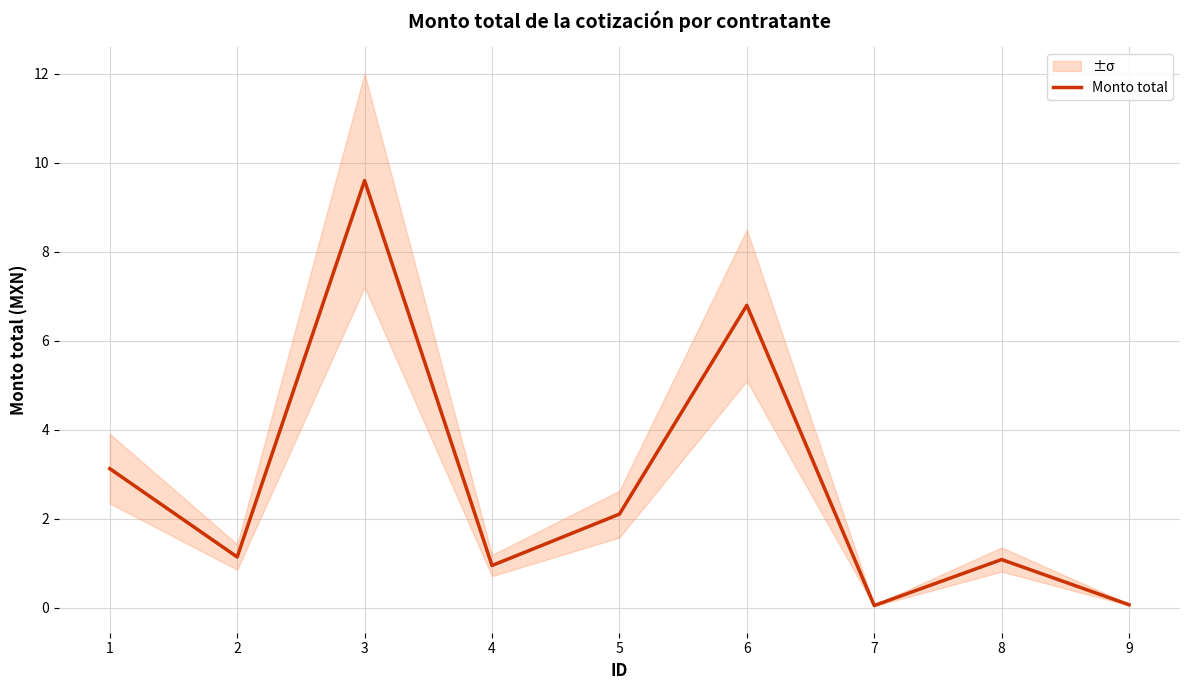

Does the chart display data point markers on the line(s)?

No